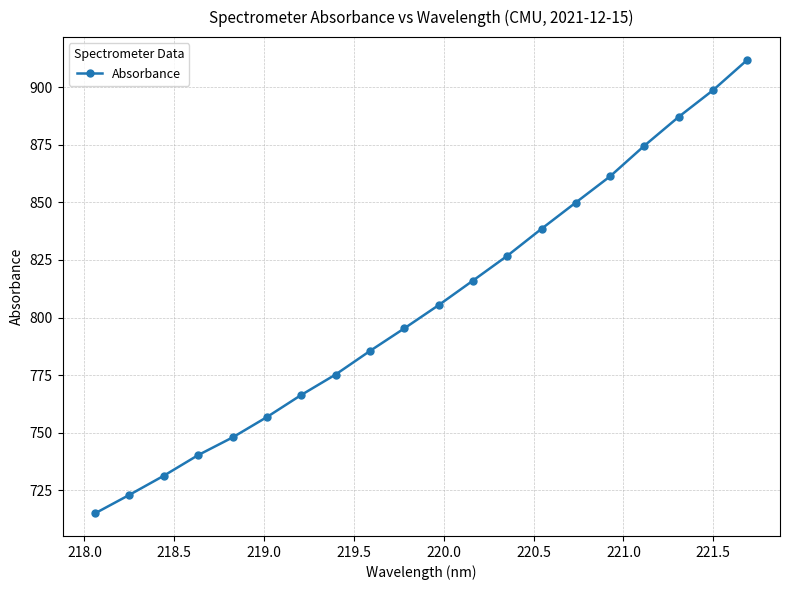

What is the maximum value shown in the chart?

911.9